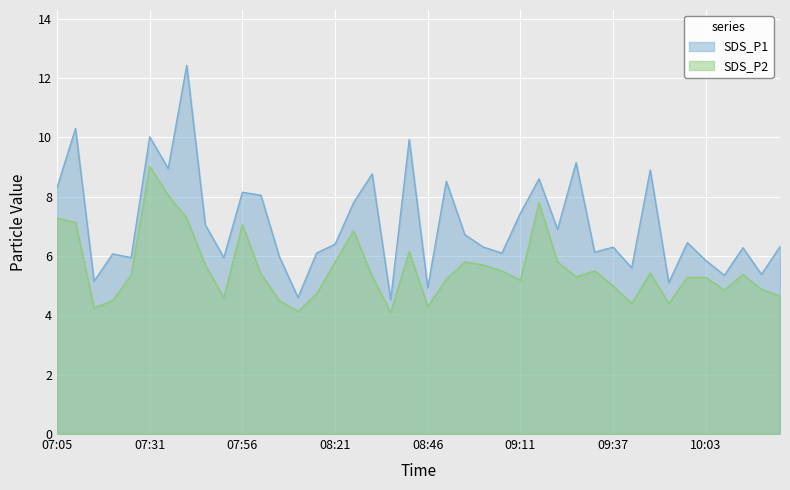

Where is the first local minimum for SDS_P1?

07:15